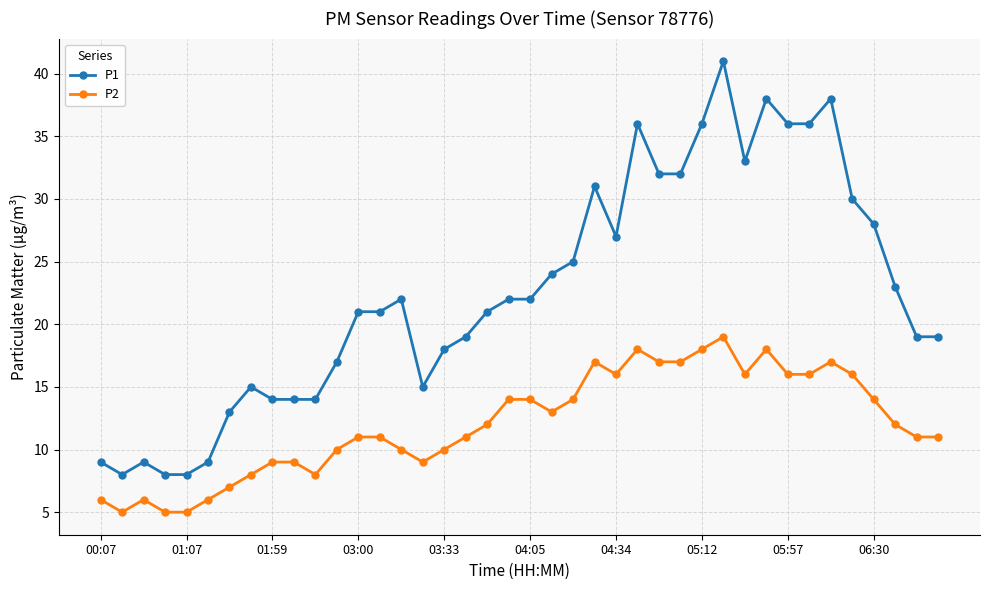

How many distinct data groups are displayed?

2